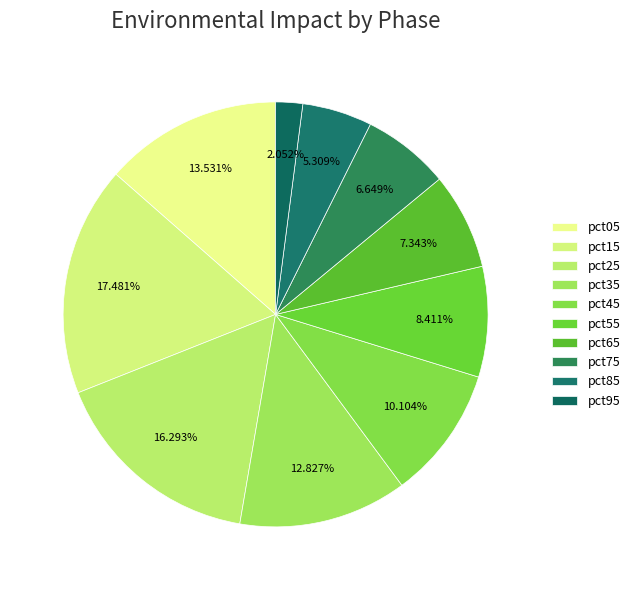

To the nearest percent, what is the difference between the pct15 and pct65 slice percentages?

10%